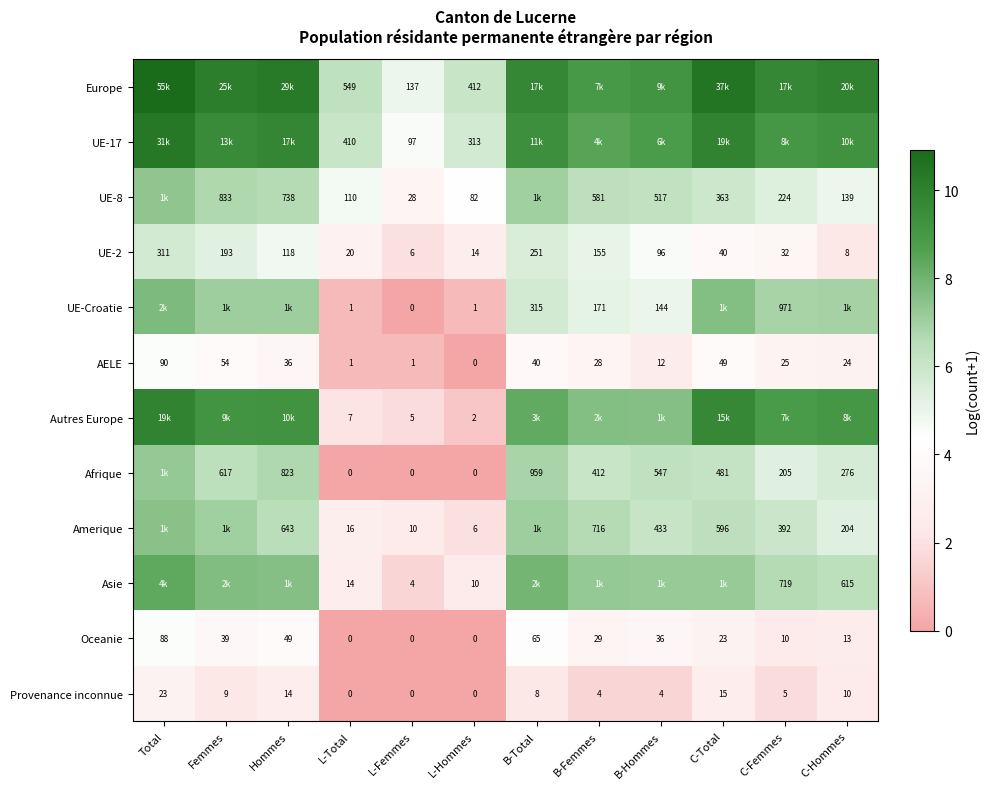

The value of UE-2 at Hommes is 1.7. True or false?

False